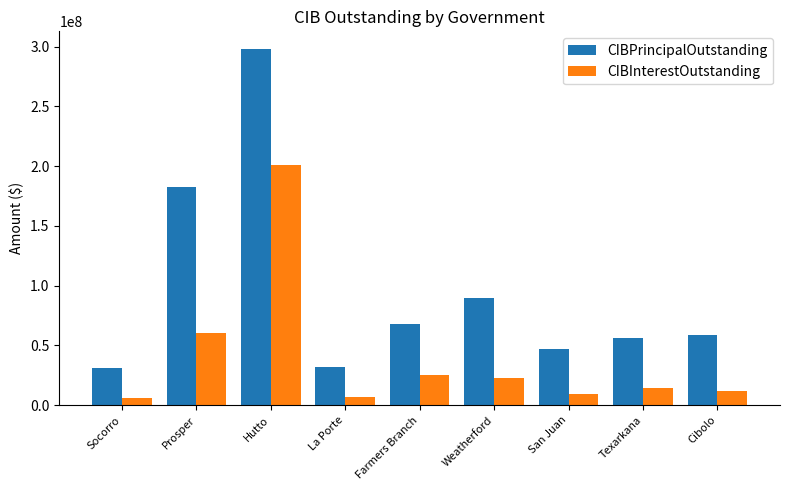

How many values in the CIBInterestOutstanding series are below 14326682?

4